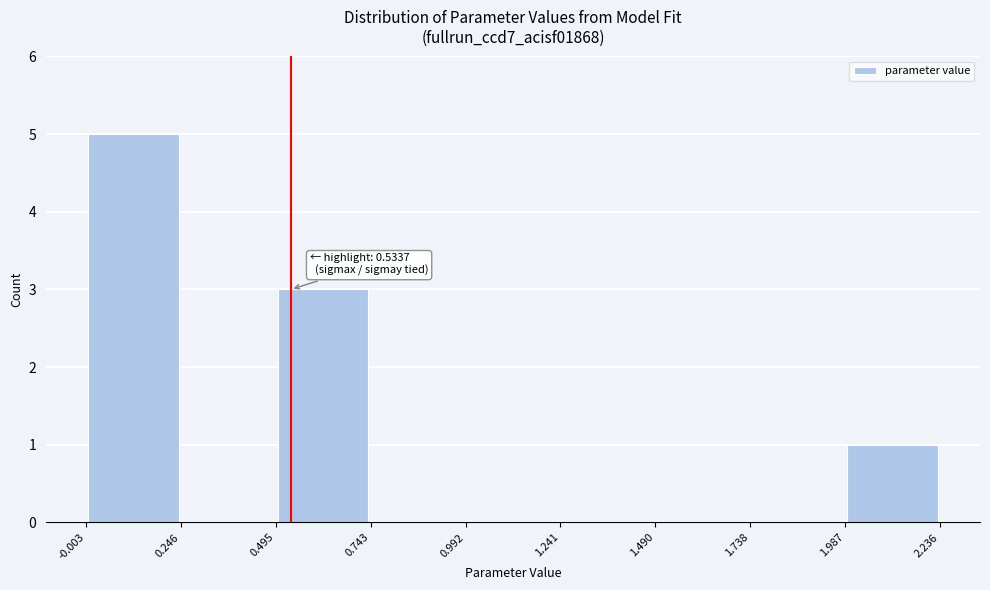

Which range on the x-axis has the tallest bar?

-0.003 to 0.246